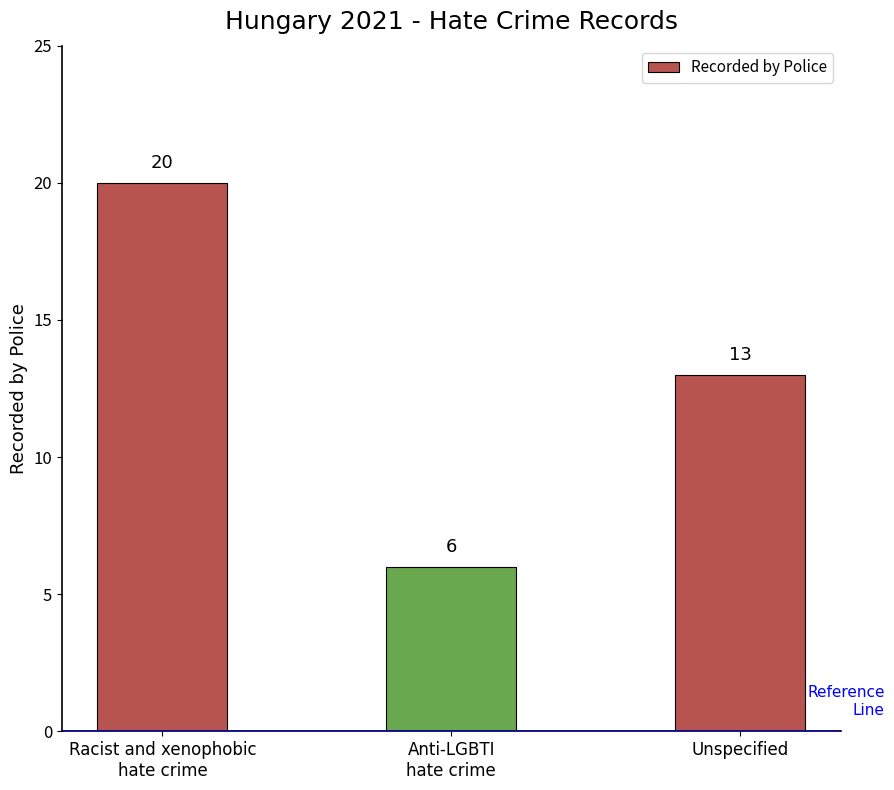

Which category has the highest value across all series?

Racist and xenophobic
hate crime